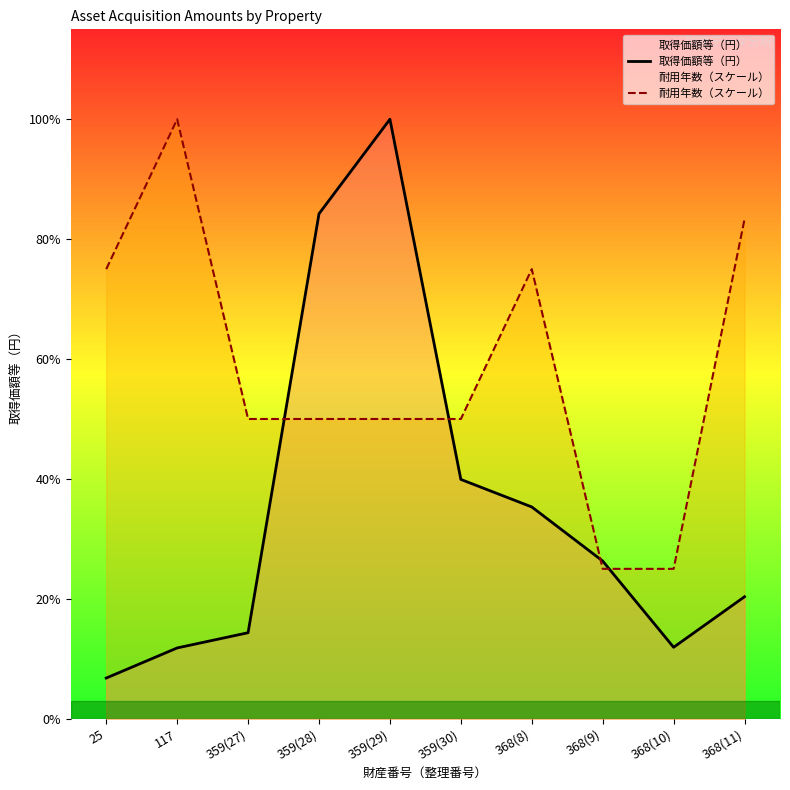

What is the difference between the highest and lowest values at 368(9)?

156750.0